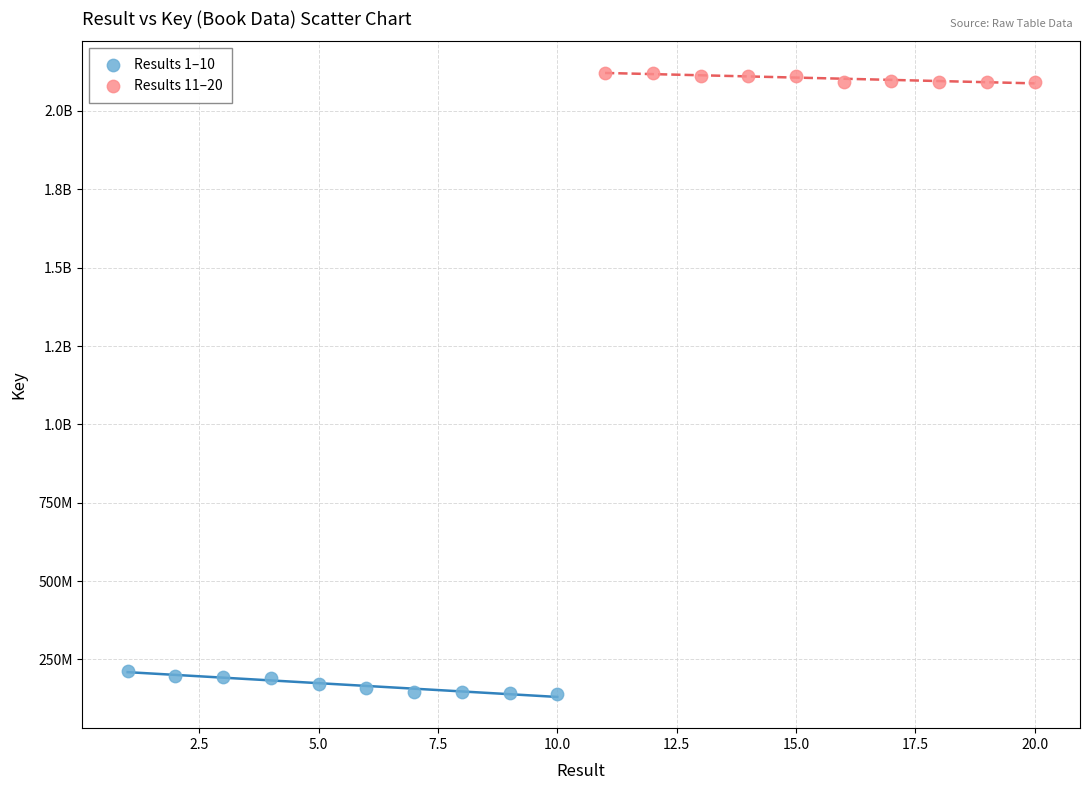

What are all the series names shown in the legend?

Results 1–10, Results 11–20